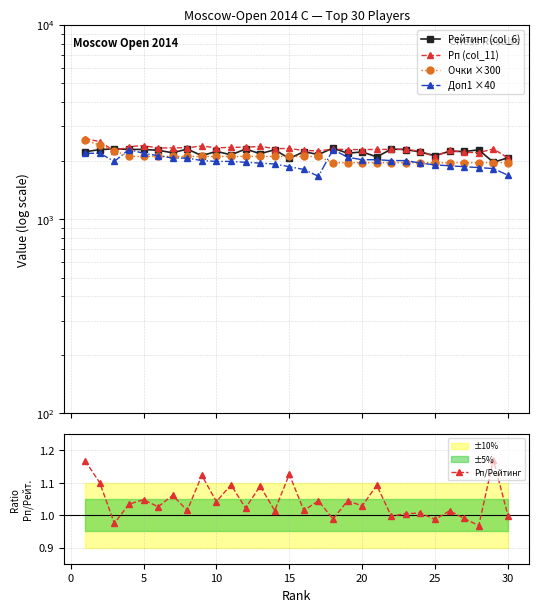

The value of Рп/Рейтинг at 30 is 0.6. True or false?

False